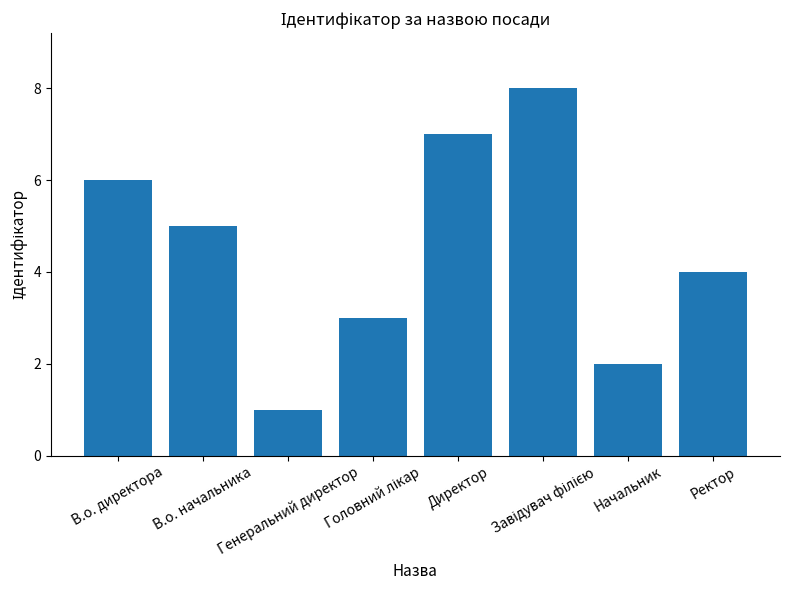

What is the minimum value shown in the chart?

1